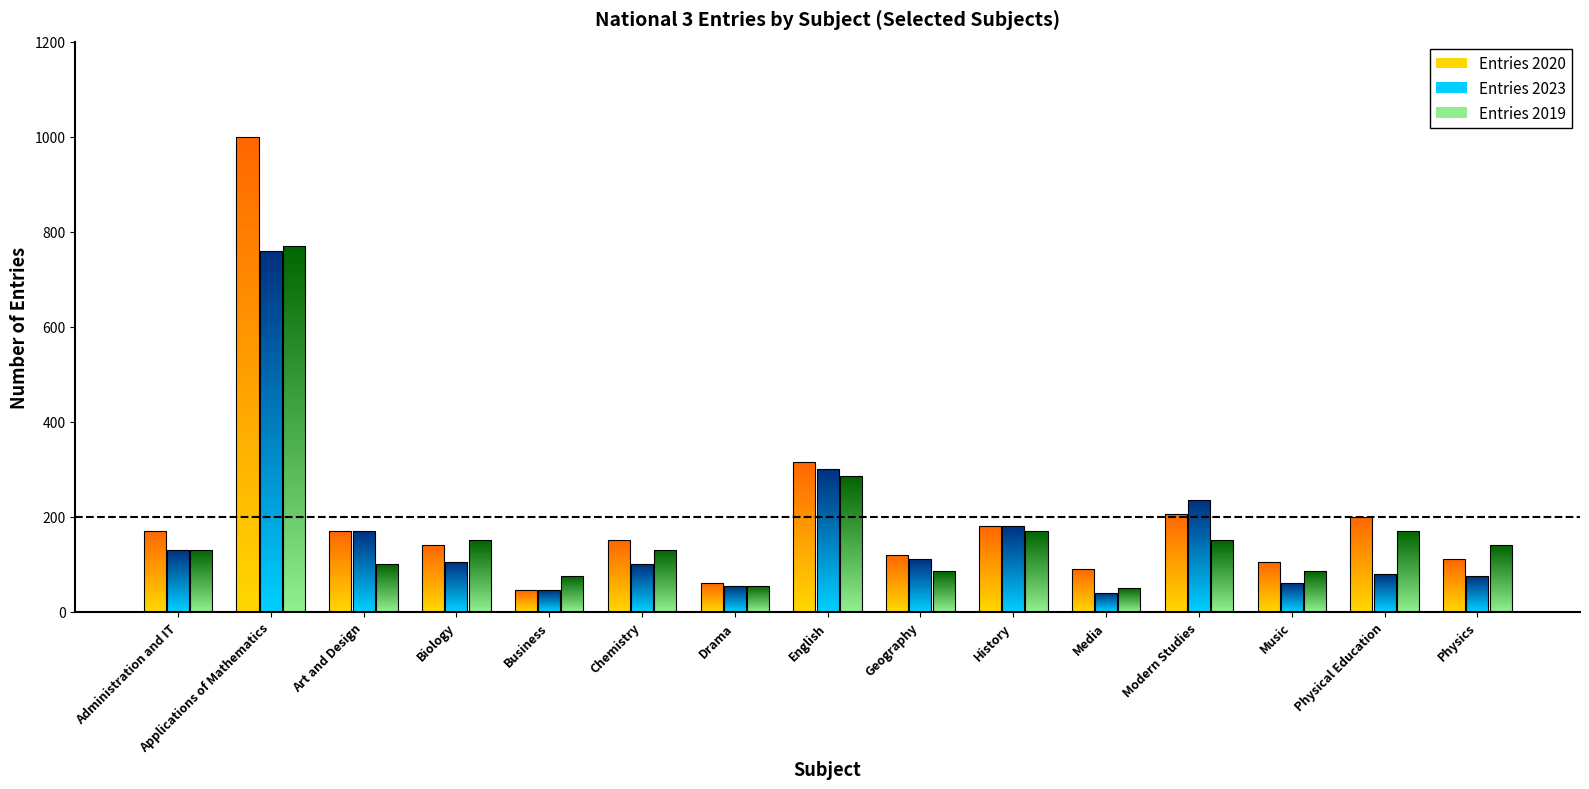

What is the sum of the Entries 2023 values at Physics and Geography?

185